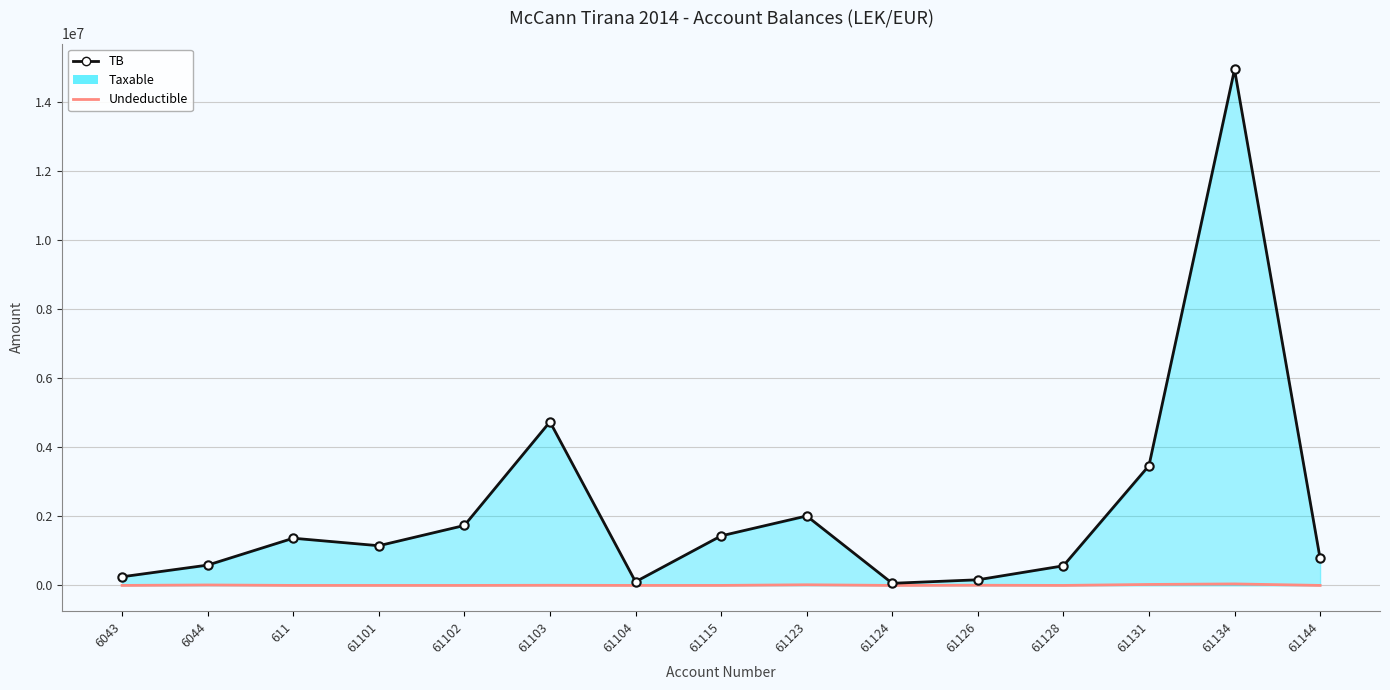

At which category does the chart reach its minimum across all series?

6043